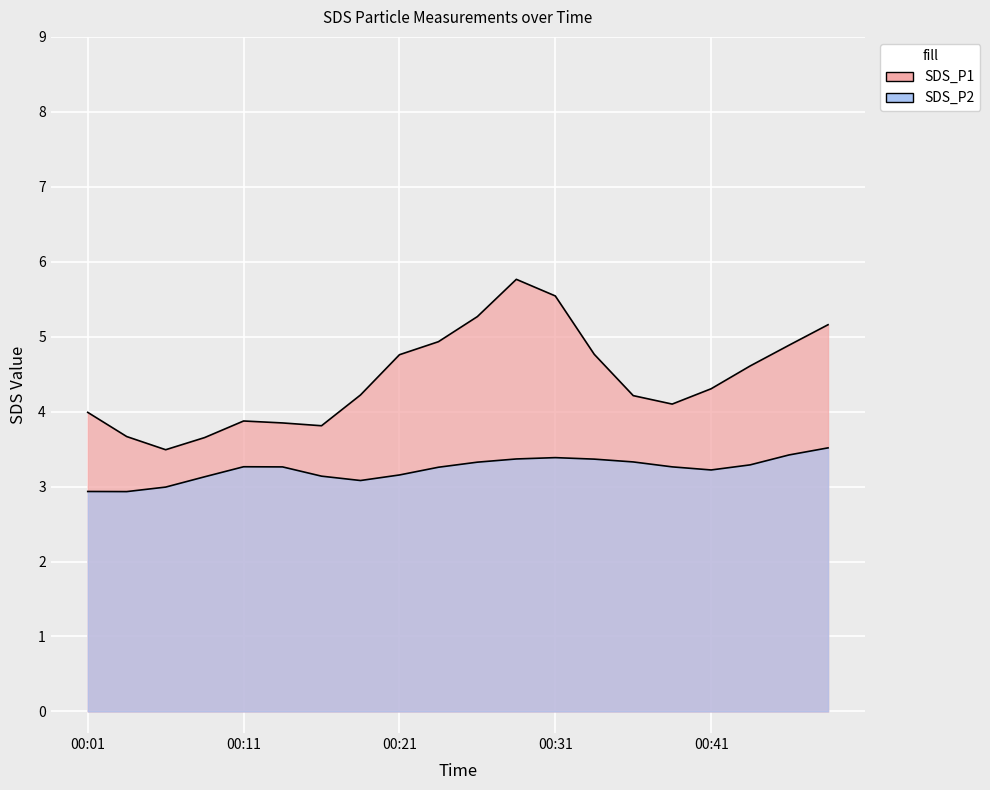

At which category does the chart reach its peak across all series?

00:28